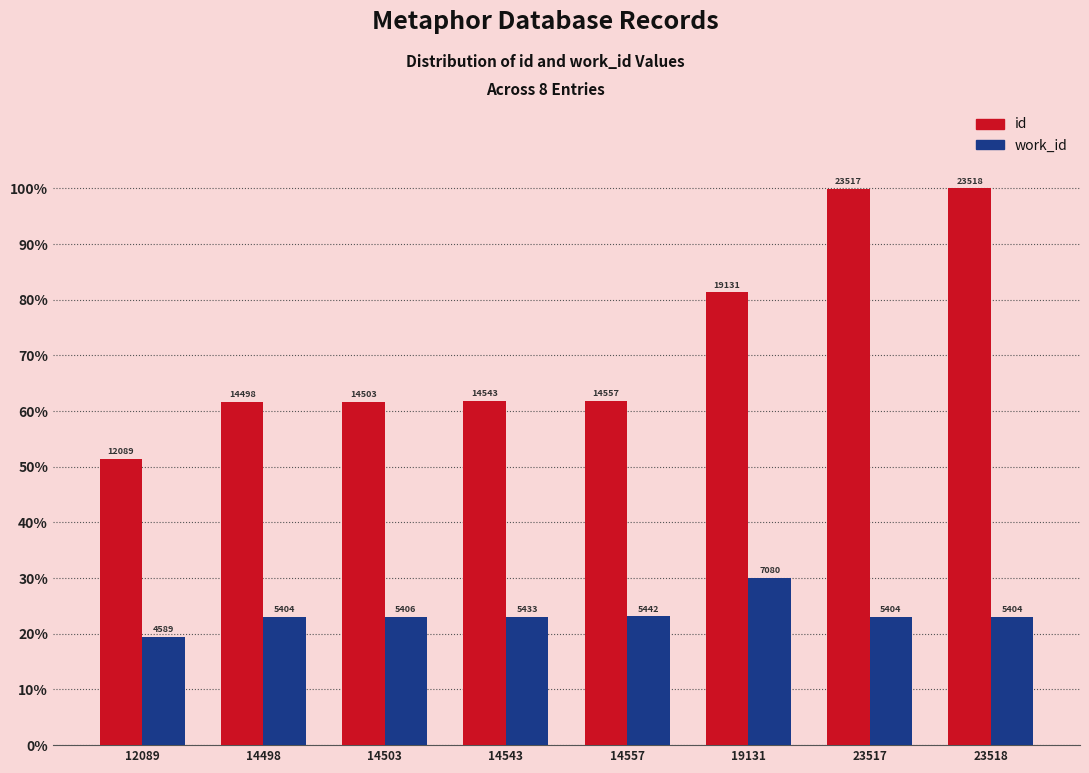

What are all the series names shown in the legend?

id, work_id